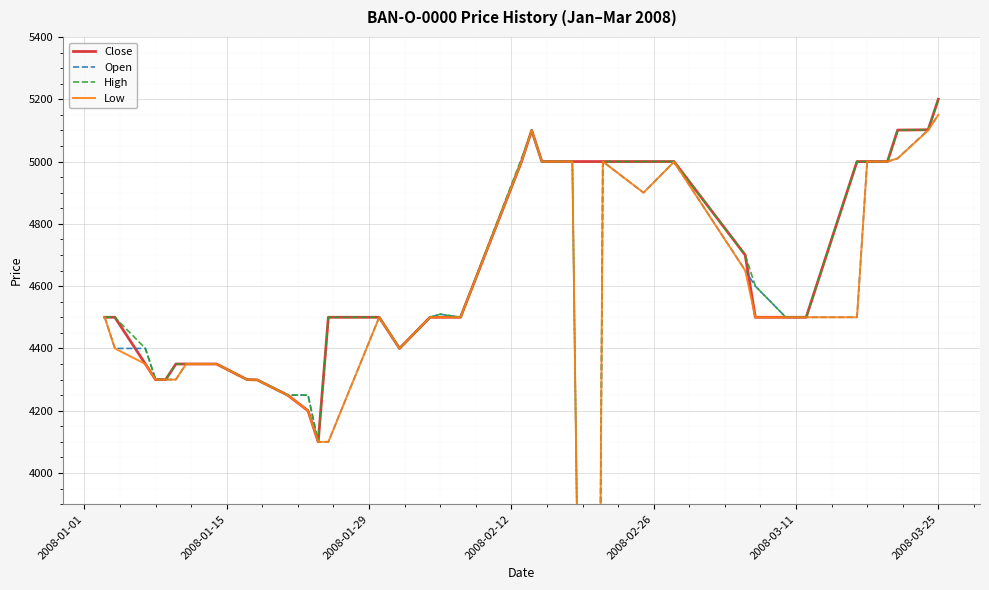

What is the maximum value for Close?

5200